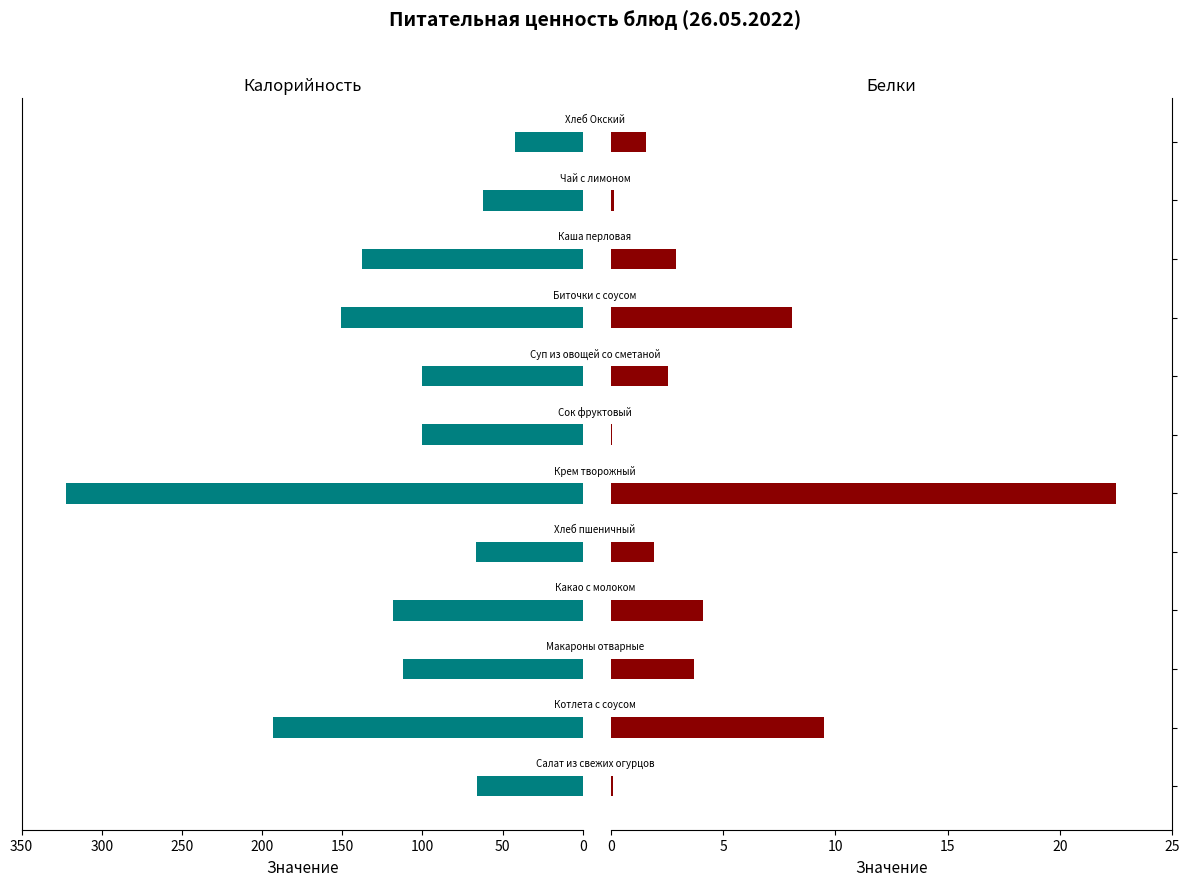

At how many categories does at least one series exceed 32?

12